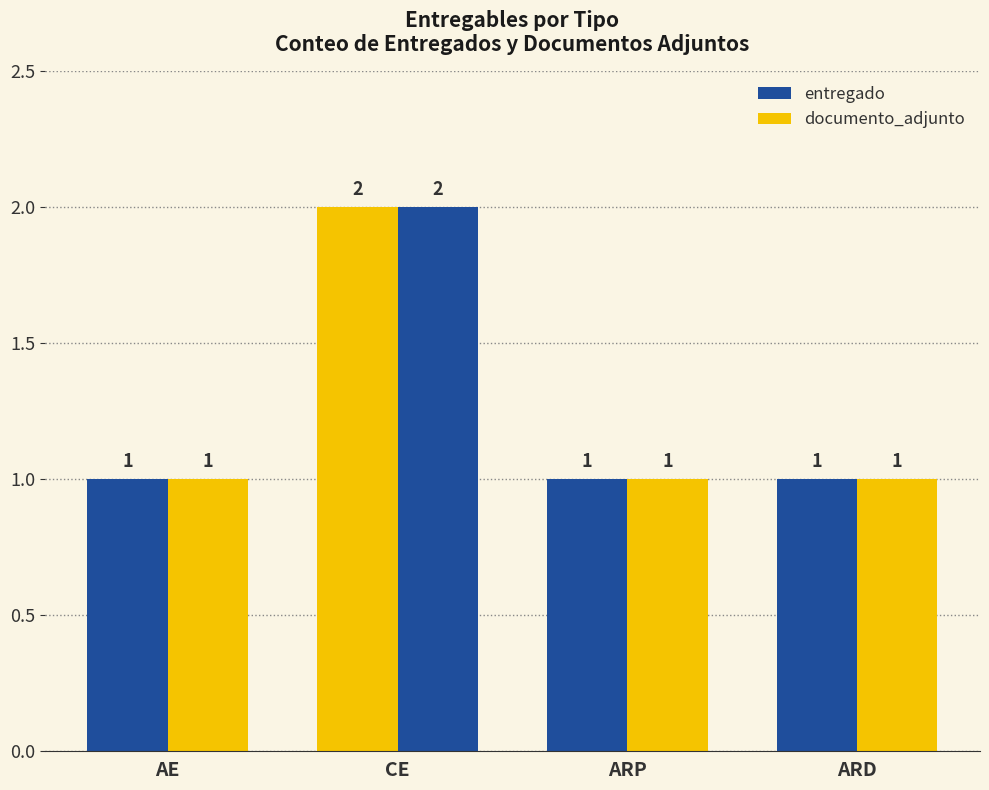

Which series has the largest total across all categories?

entregado